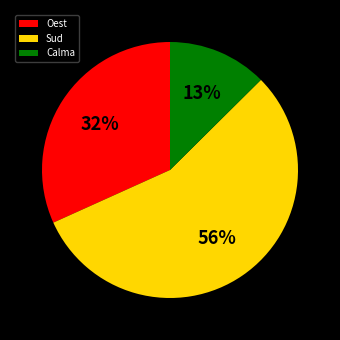

Is the sum of Calma and Oest greater than half?

No